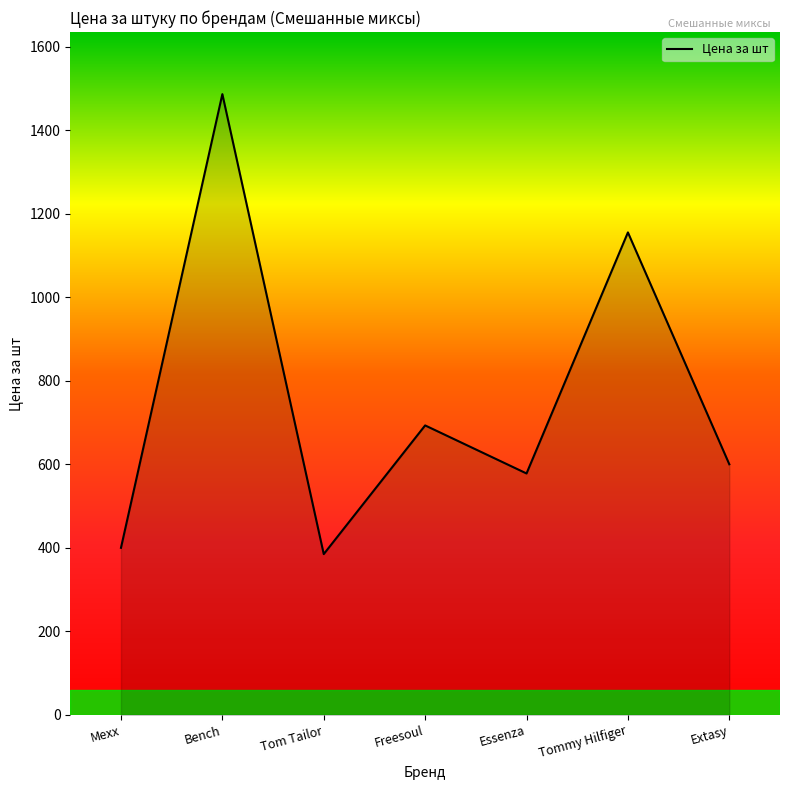

True or false: there are more than 2 points higher than both neighbors.

True